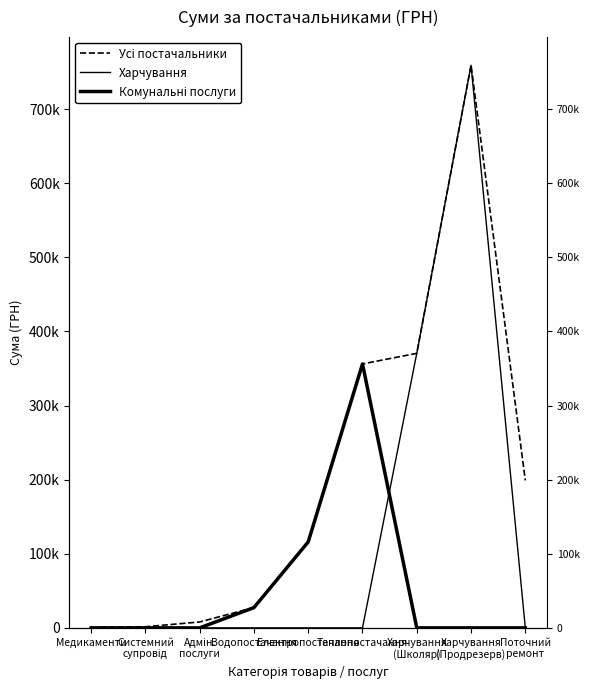

Is this an area chart (filled region under the line)?

No